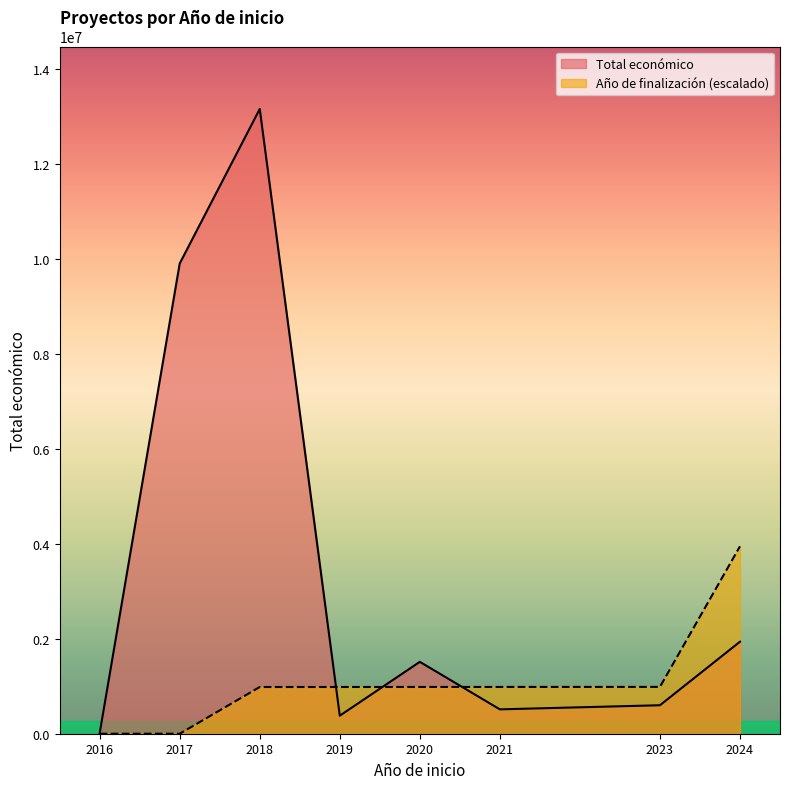

At which category does Año de finalización reach its first local valley?

2018